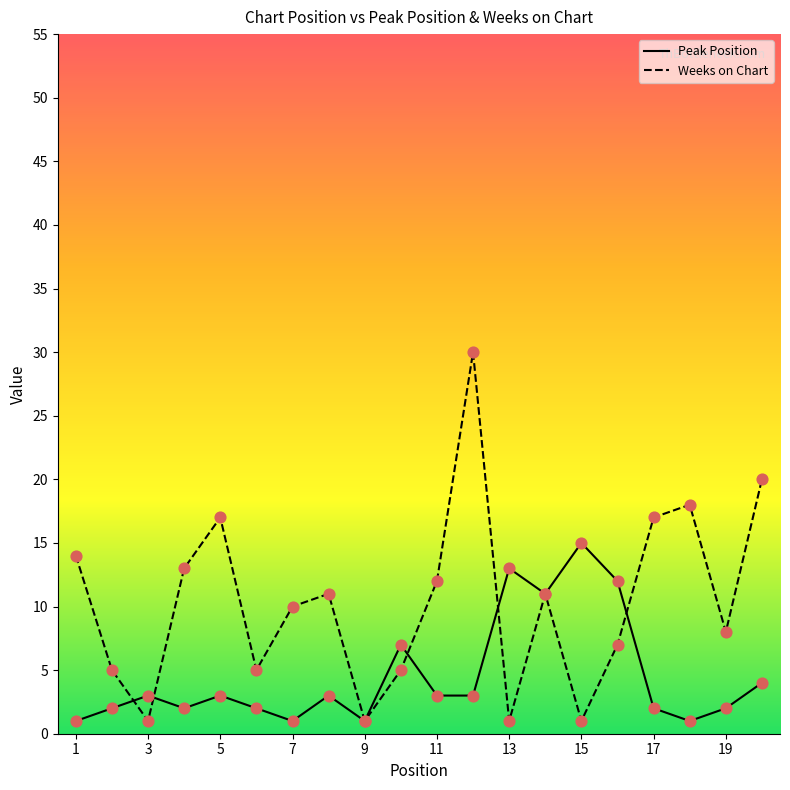

Rank the series by their maximum value, from lowest to highest.

Peak Position, Weeks on Chart